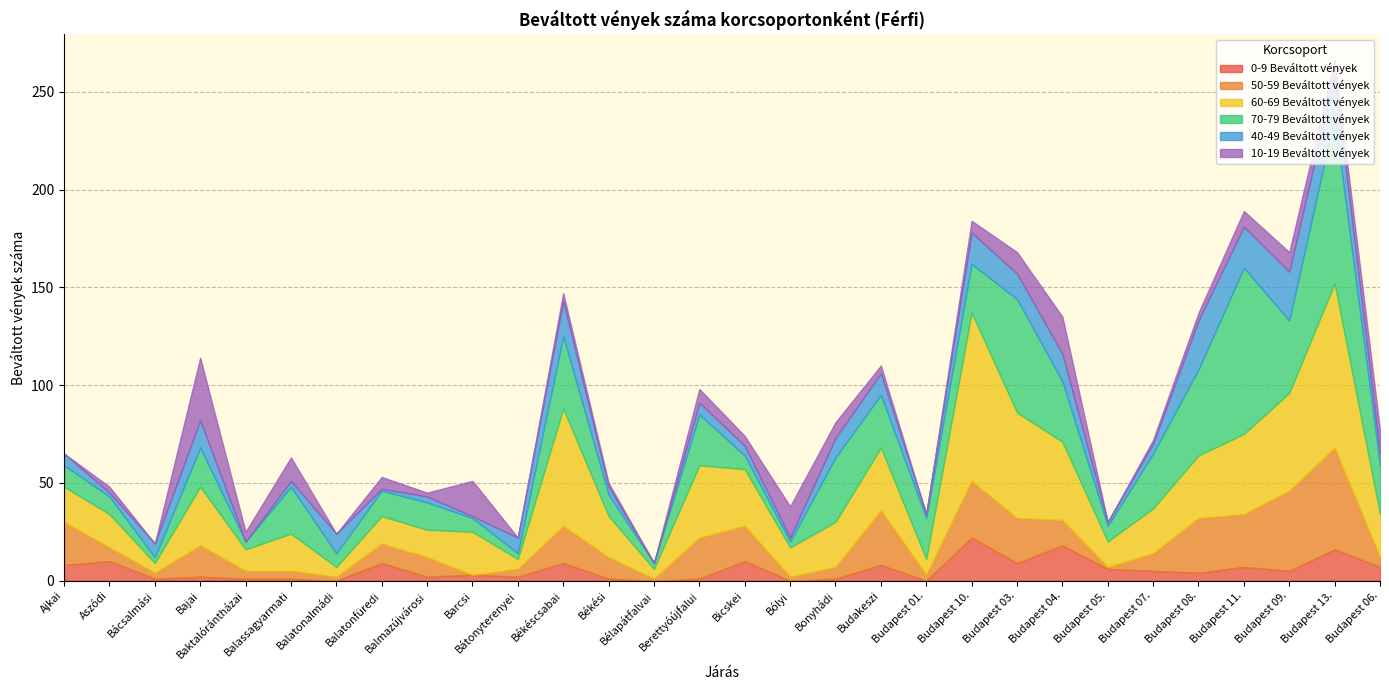

What is the difference between the maximum and minimum values in the 0-9 Beváltott vények series?

22